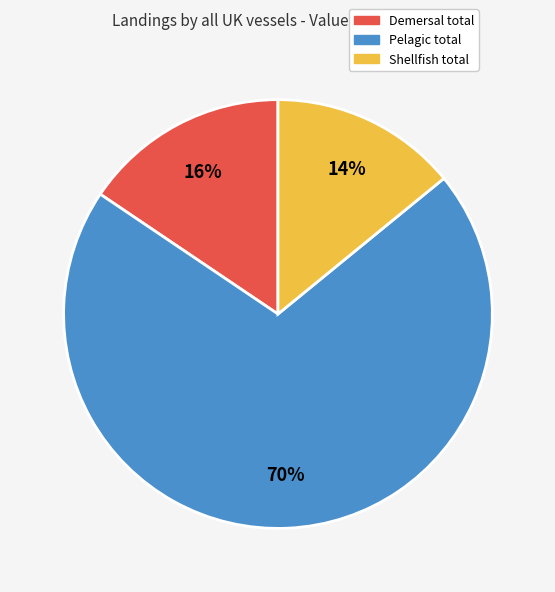

To the nearest percent, what percentage of the pie is Demersal total?

16%